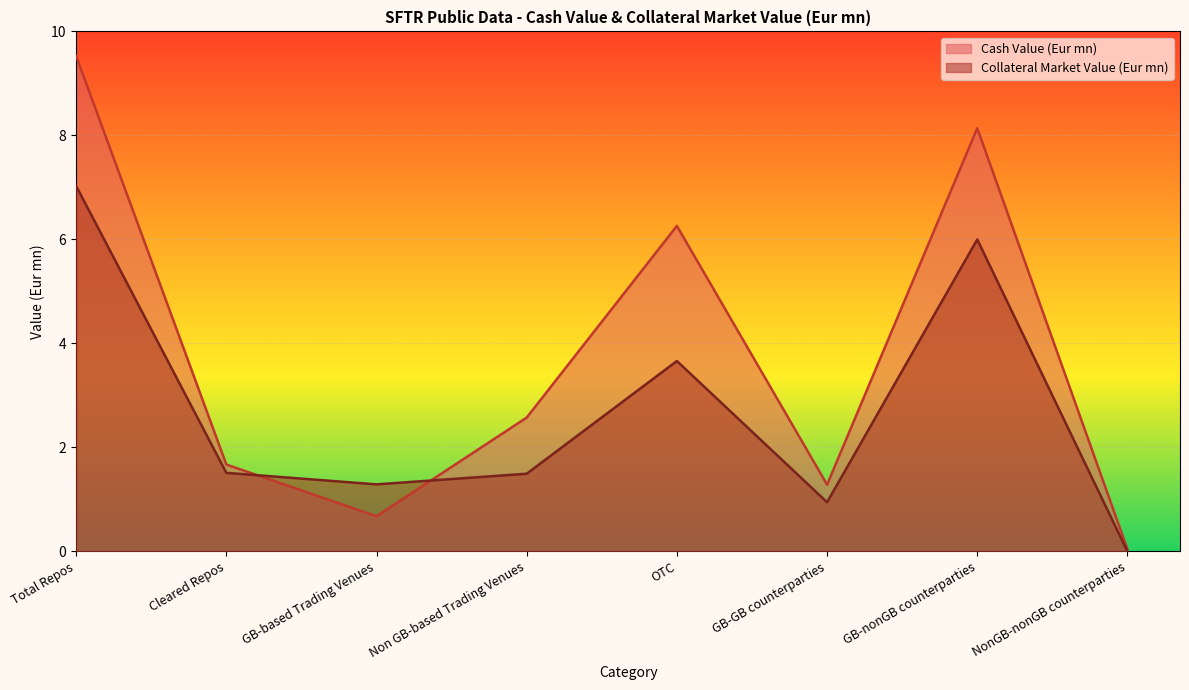

What is the approximate value of Cash Value (Eur mn) at Cleared Repos?

1.7